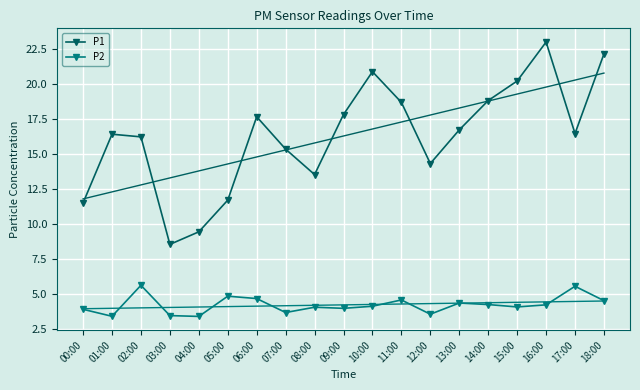

At which category does P1 reach its first local peak?

01:00